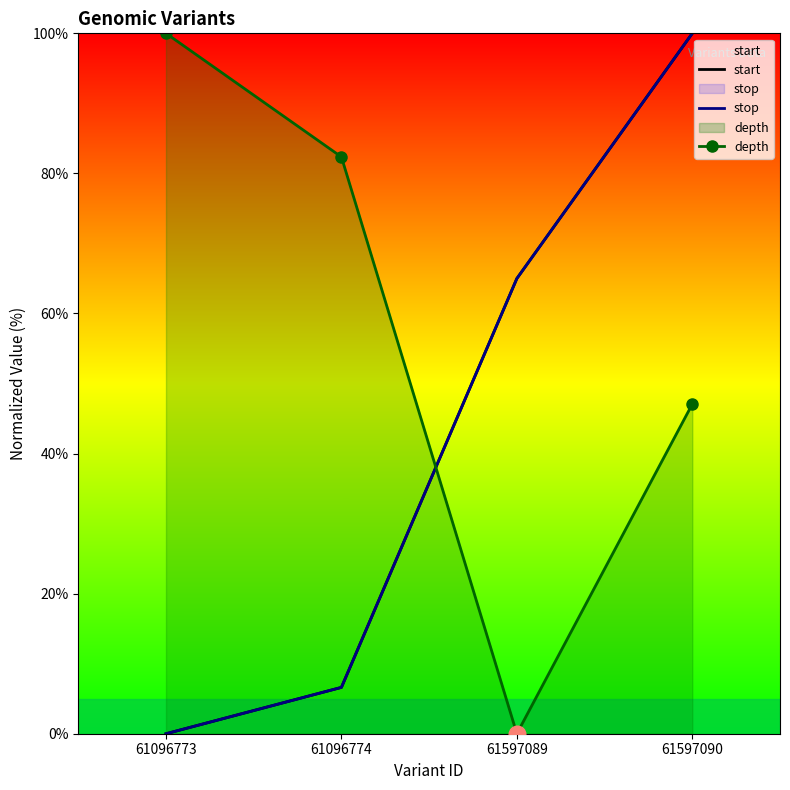

What value does the stop series have at 61096774?

6.6